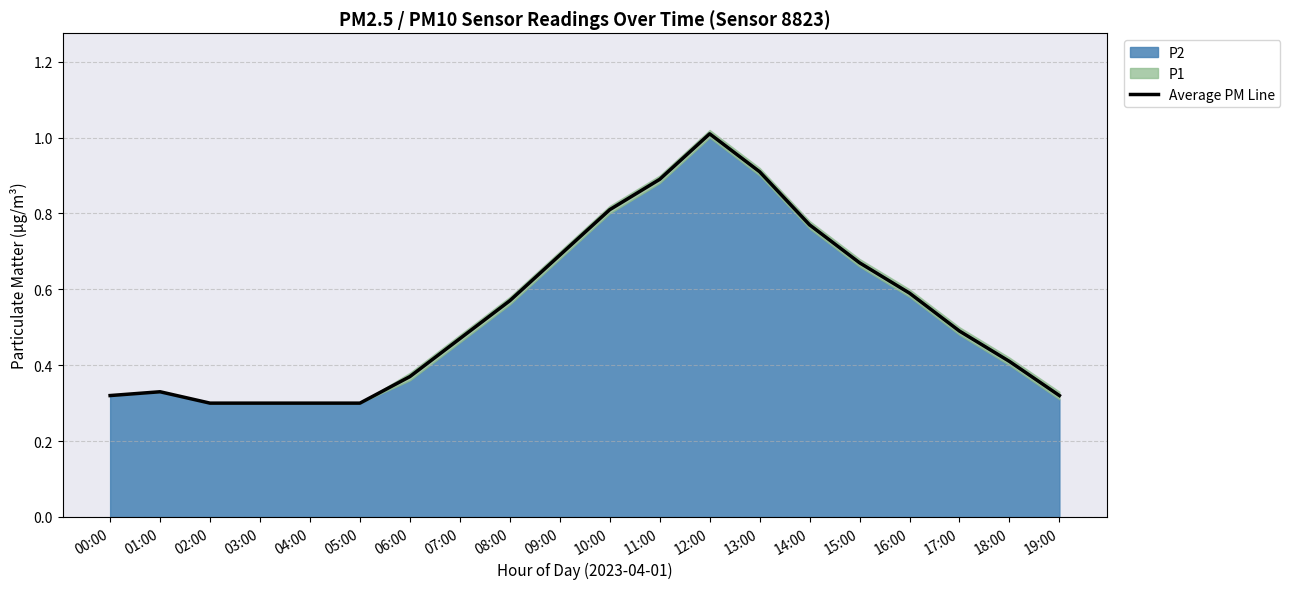

Which category has the highest value across all series?

12:00